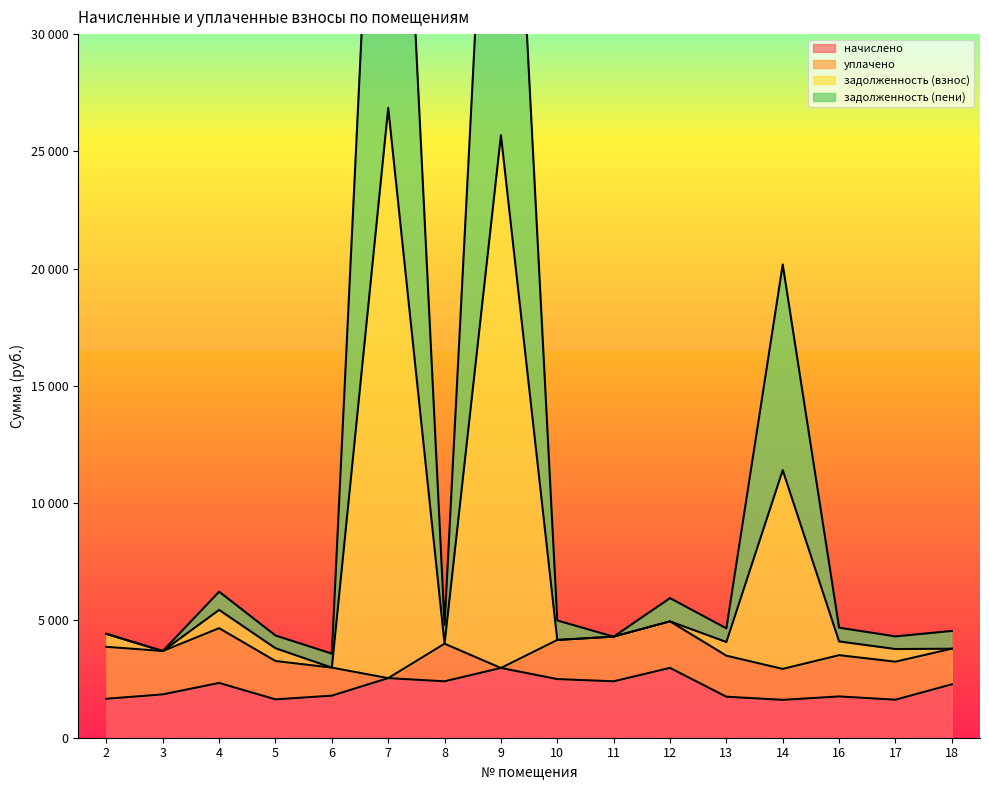

How many interior local valleys does the начислено series have?

5